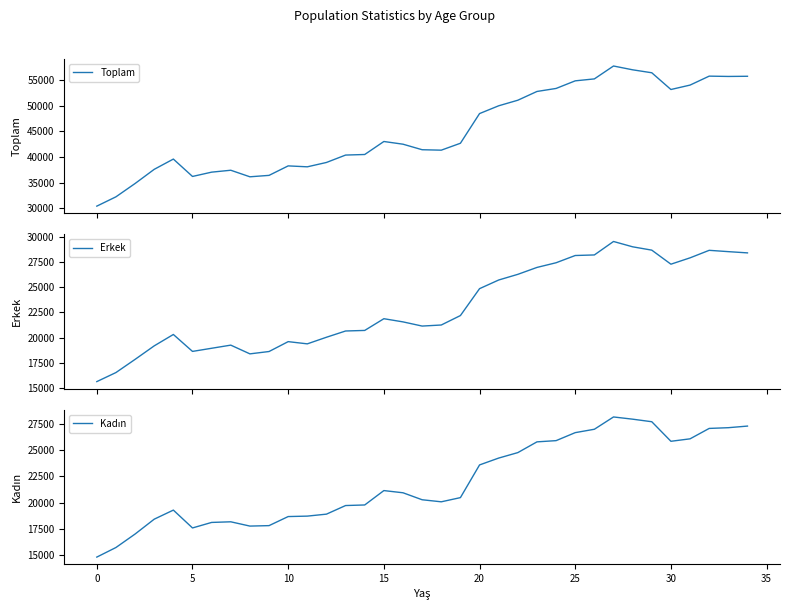

At how many categories does at least one series exceed 29312?

35